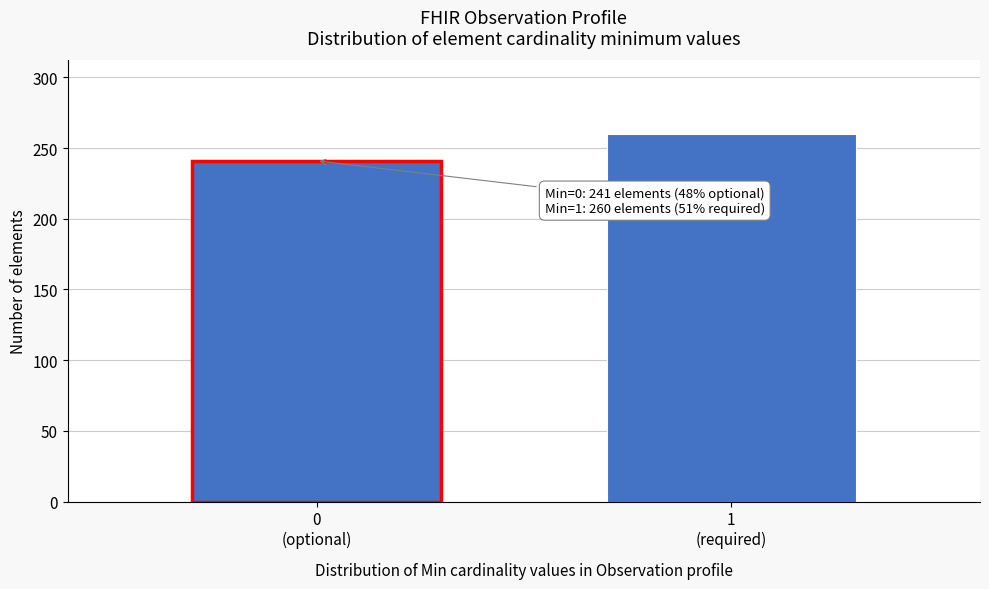

Reading left to right, list all the values displayed in this chart.

241	260